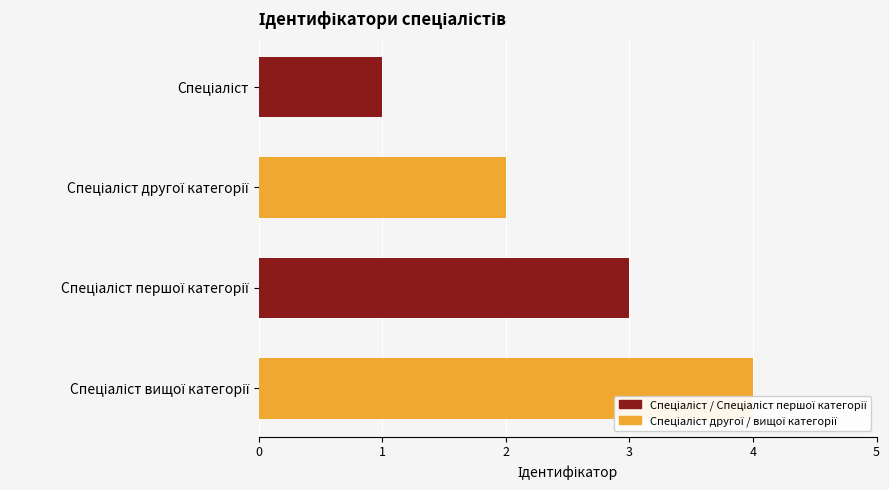

Which has a higher value, Спеціаліст or Спеціаліст першої категорії?

Спеціаліст першої категорії